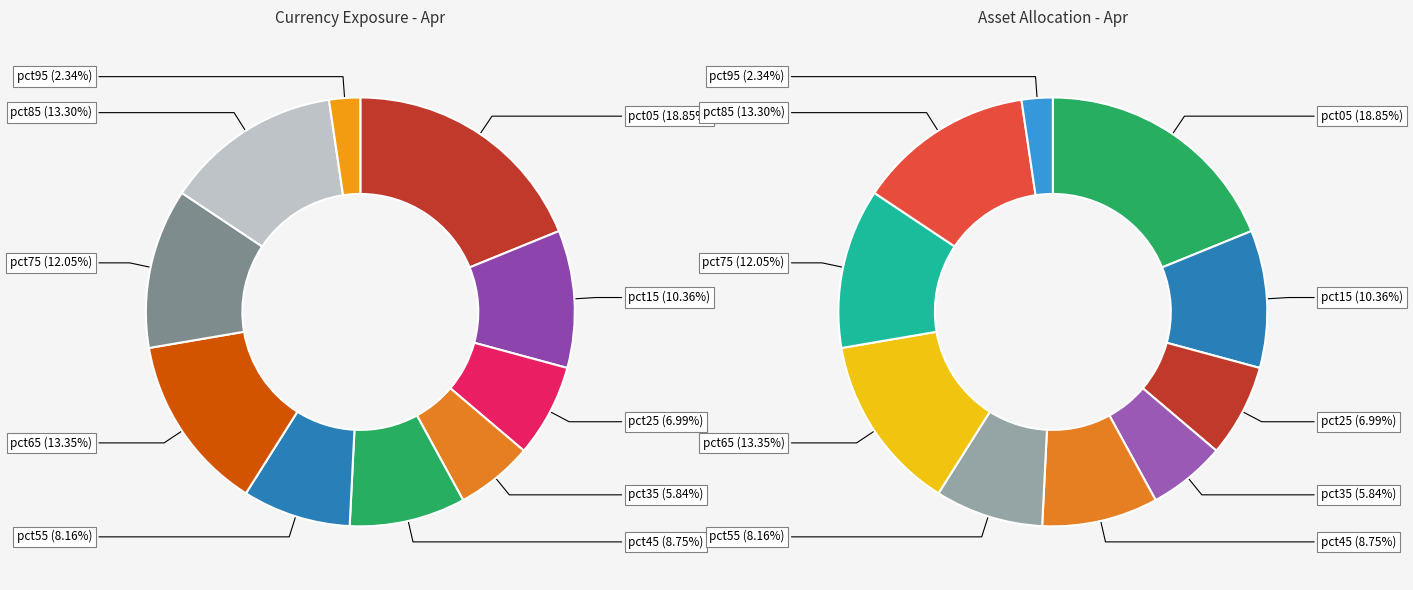

Count the number of slices in the pie.

10